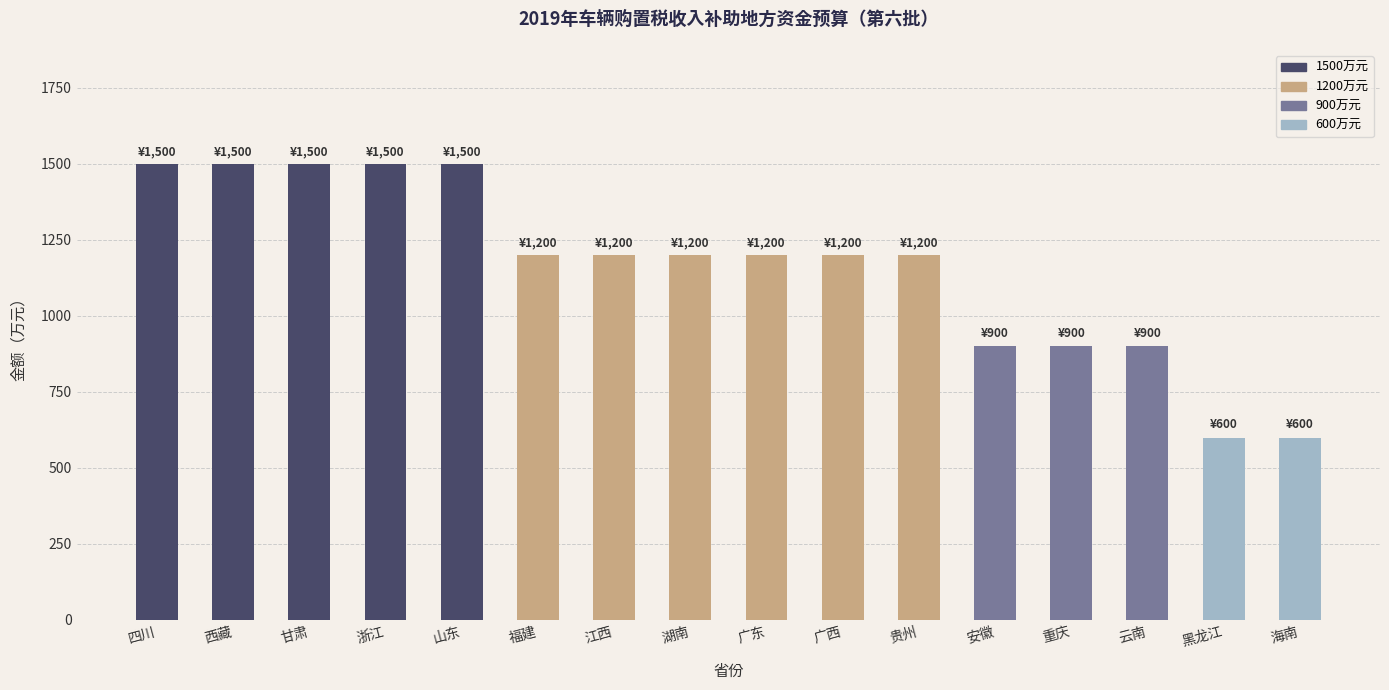

Count the values in the range 900 to 1500.

14